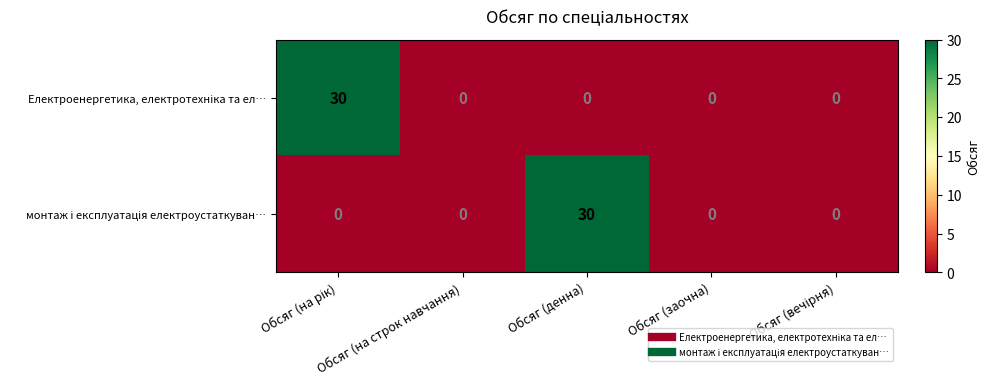

What is the greatest value displayed?

30